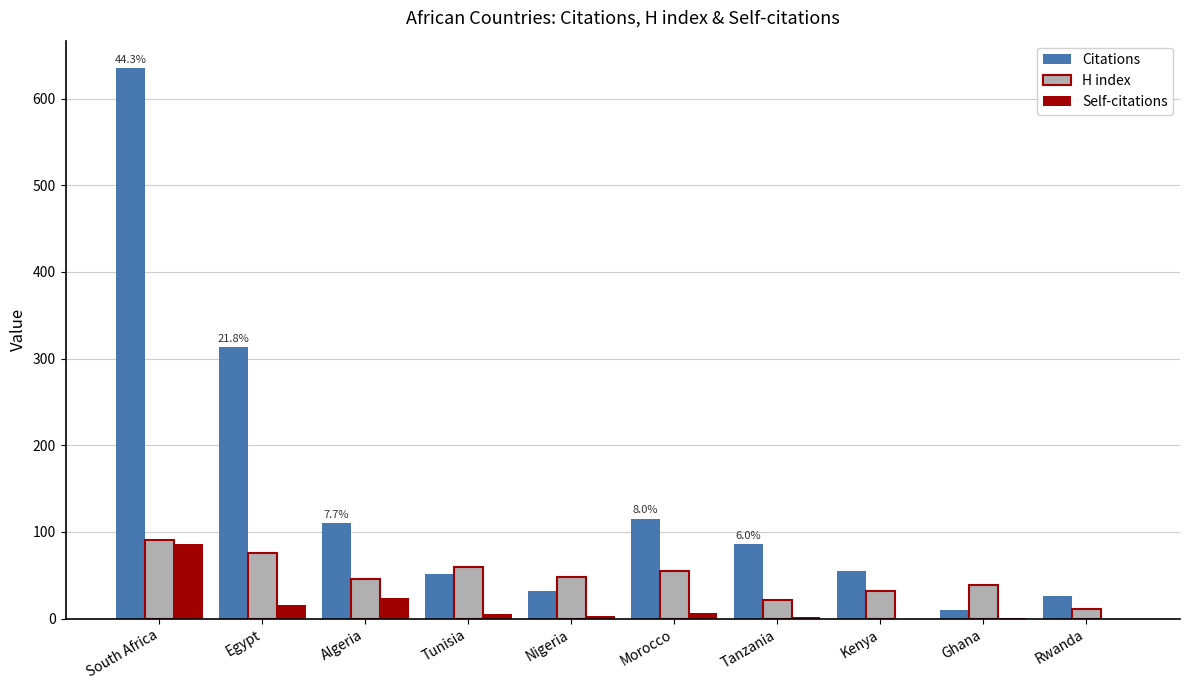

At which label does Self-citations first exceed 5?

South Africa